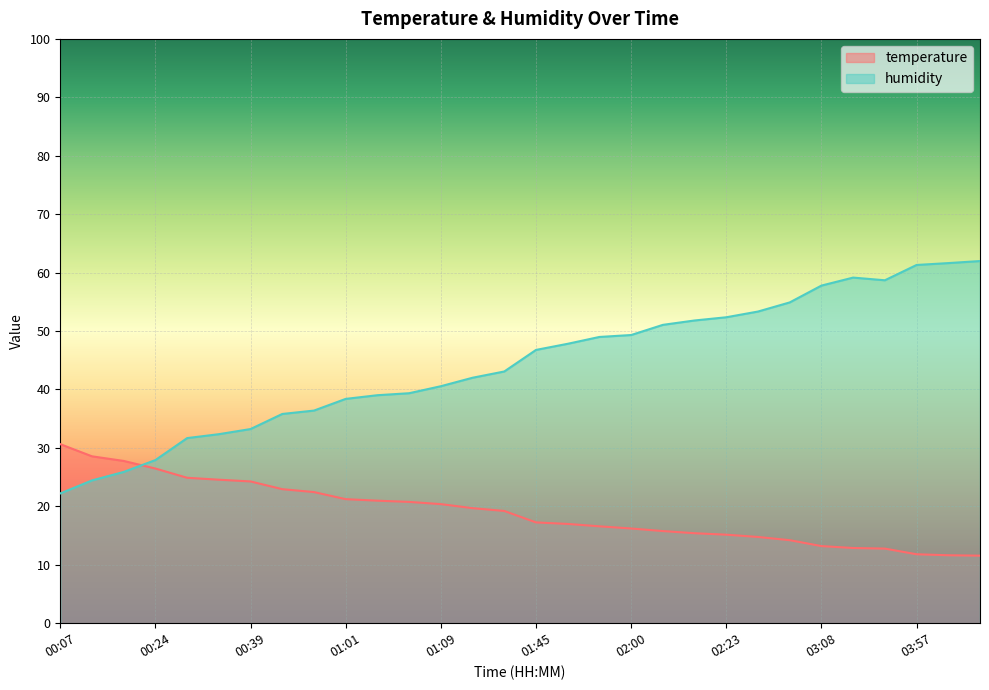

Which series has the largest range (max minus min)?

humidity